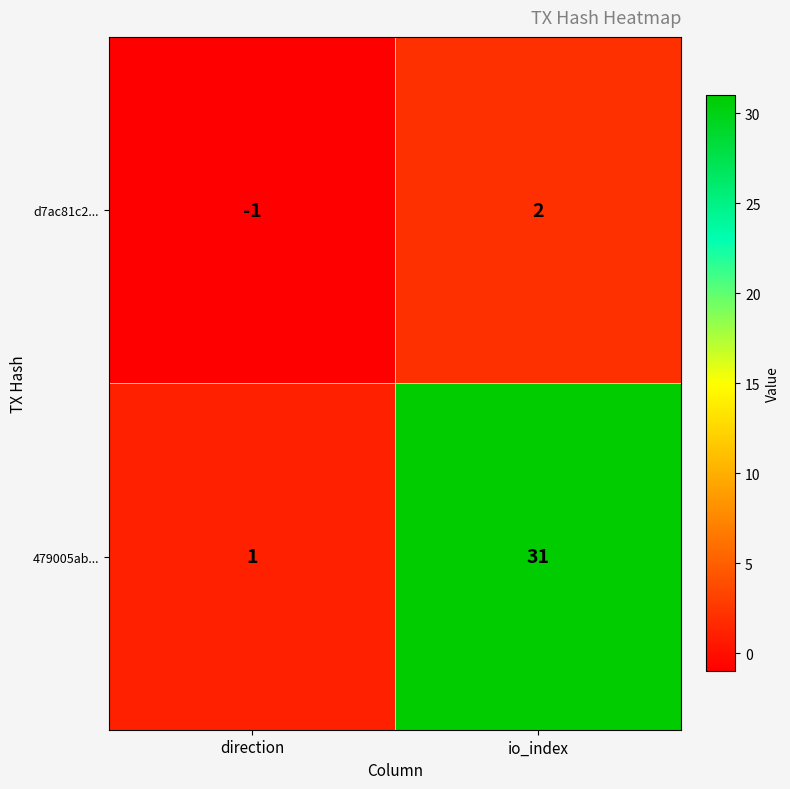

At which category does the chart reach its minimum across all series?

direction